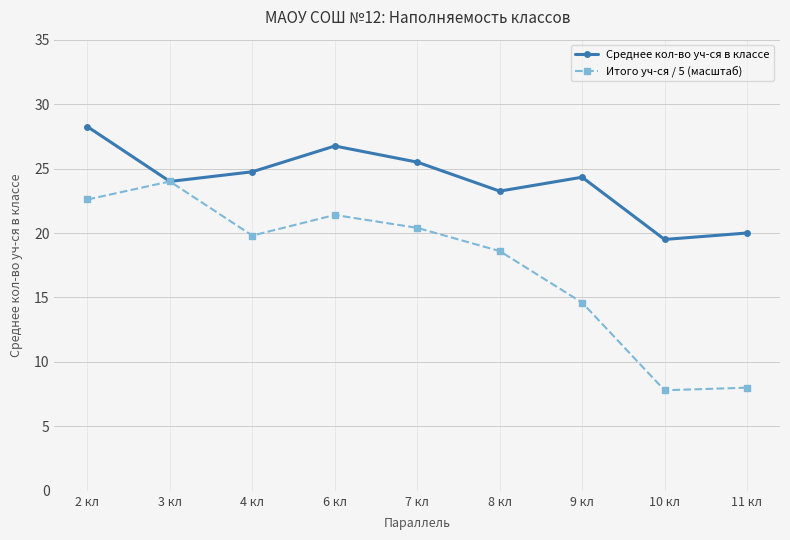

How many data points does each series have?

9